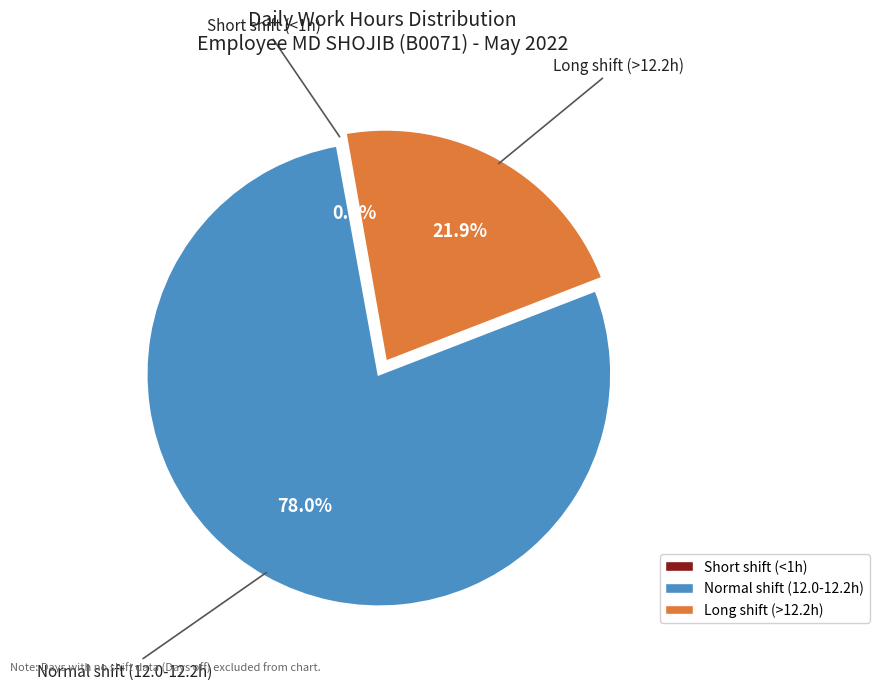

To the nearest percent, what is the difference between the largest and smallest slice percentages?

78%